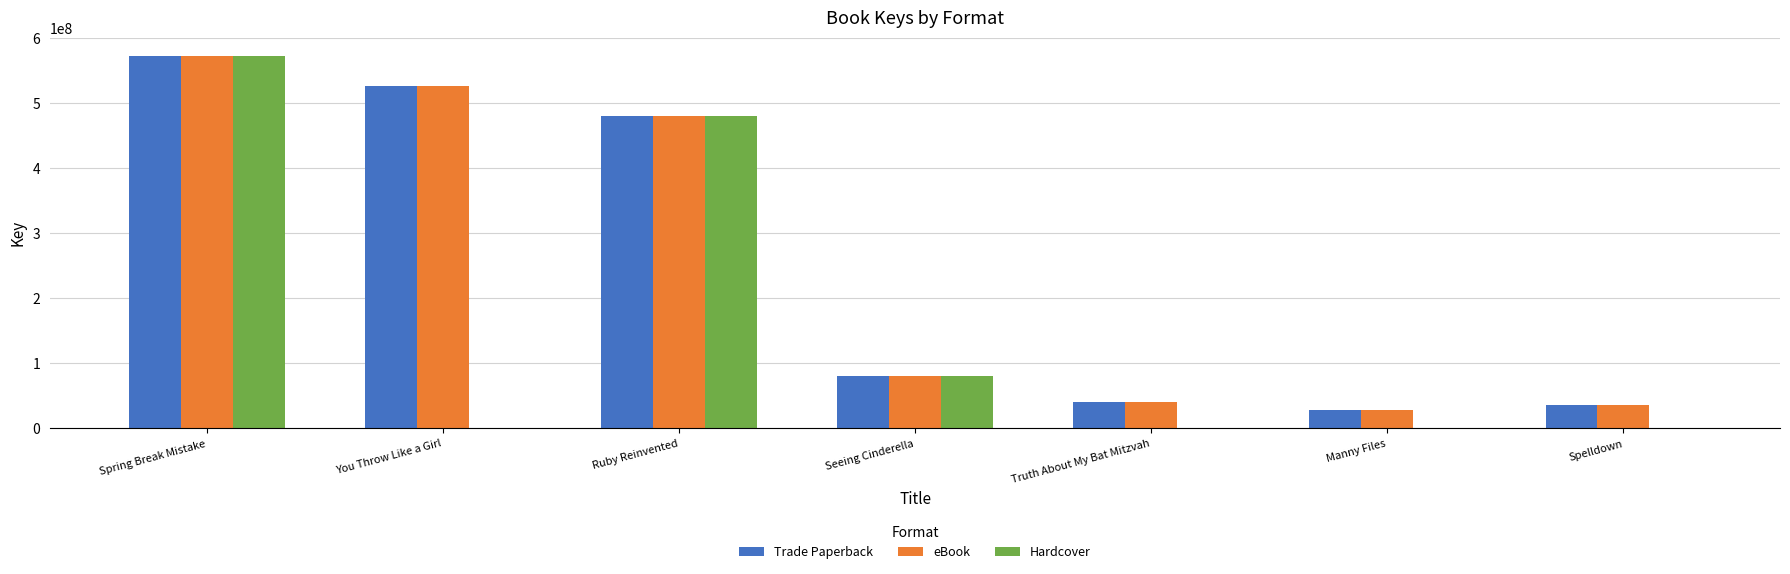

What is the total value across all series at You Throw Like a Girl?

1055049046